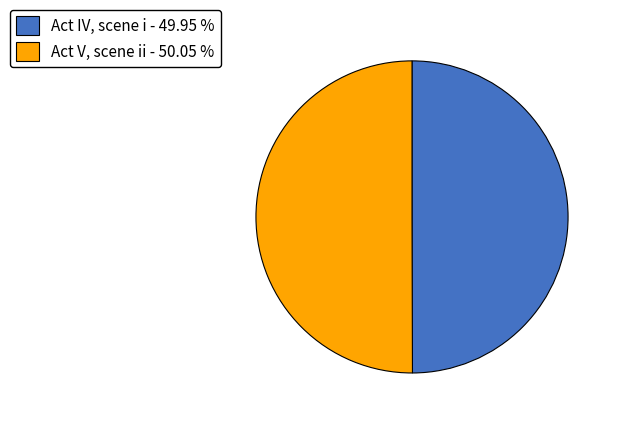

Approximately how many times larger is the value at Act V, scene ii - 50.05 % compared to Act IV, scene i - 49.95 %?

1.0